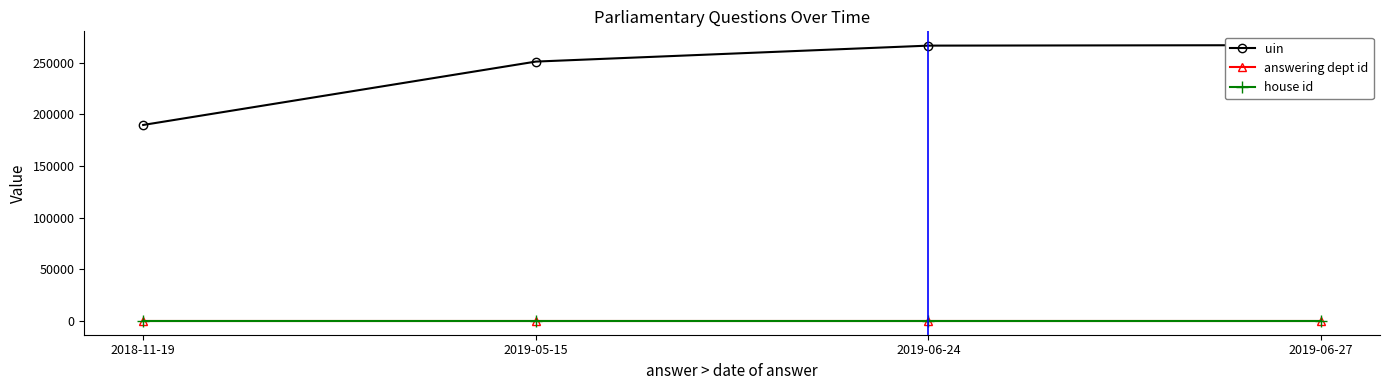

What is the difference between the highest and lowest values at 2019-06-24?

266691